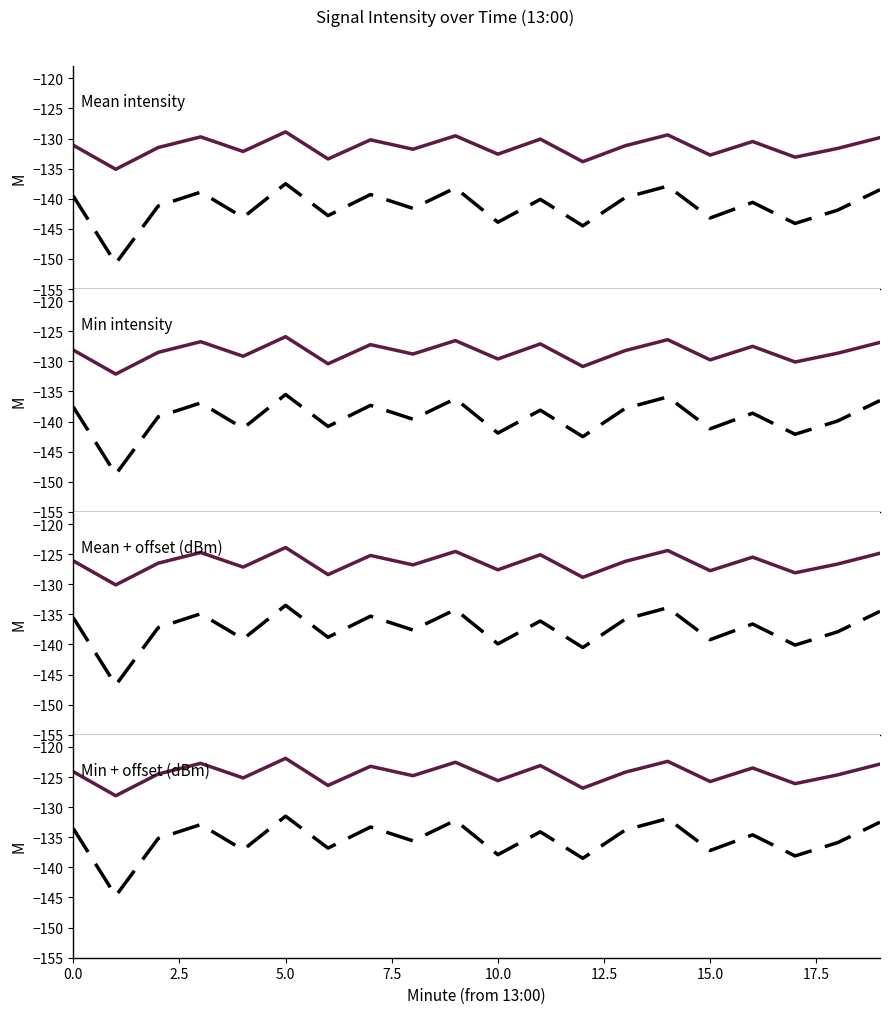

Which series has the largest total across all categories?

solid series